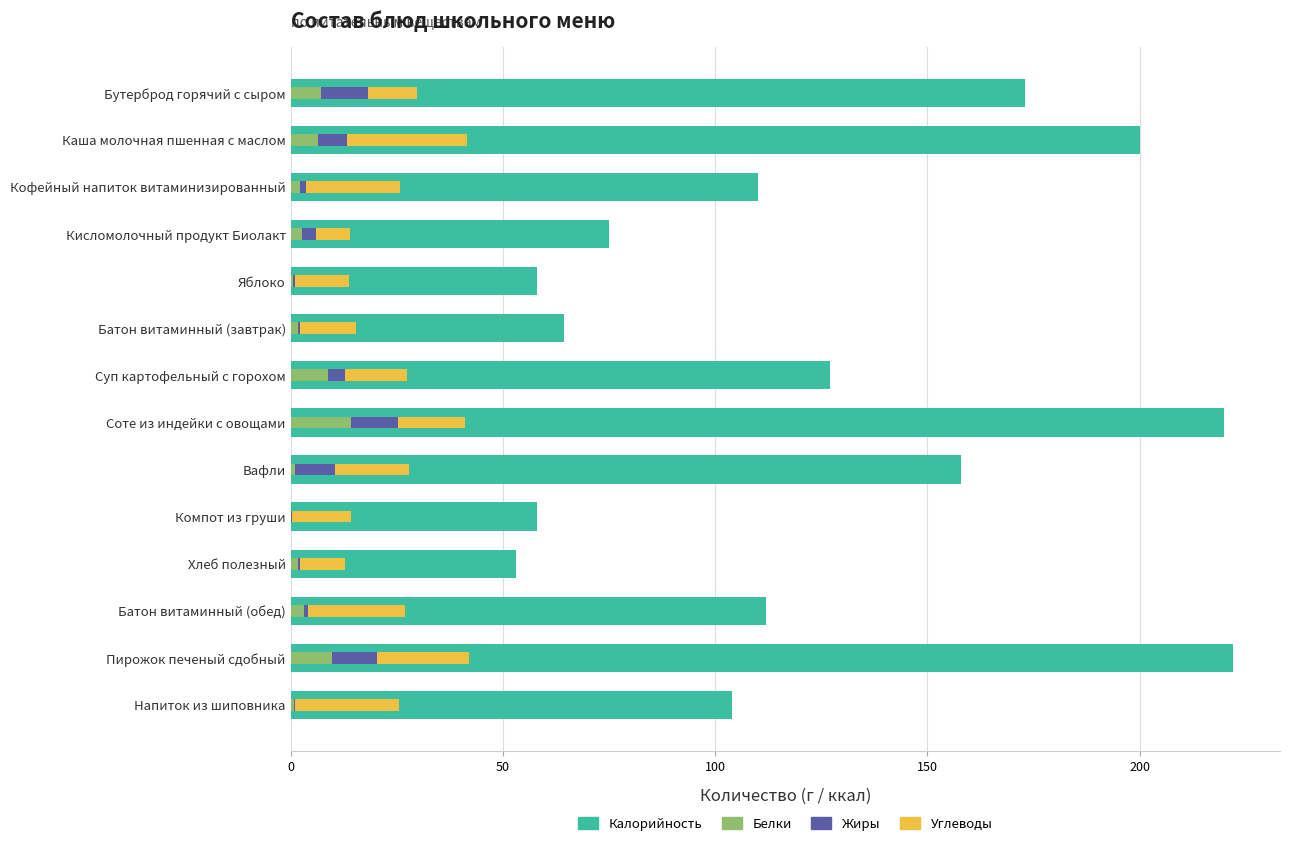

True or false: Углеводы has a value of 2.2 at Хлеб полезный.

False